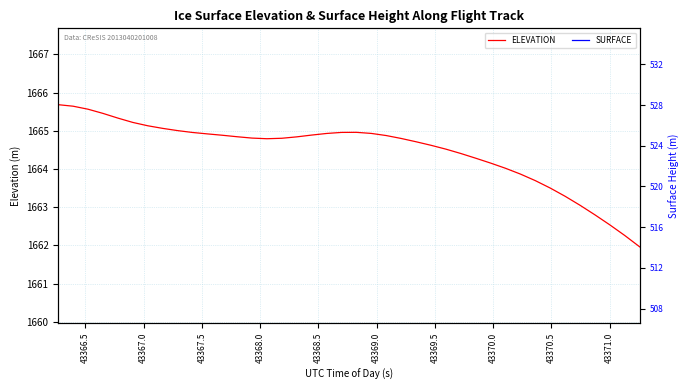

What is the difference between the second highest and minimum values in the ELEVATION series?

3.7